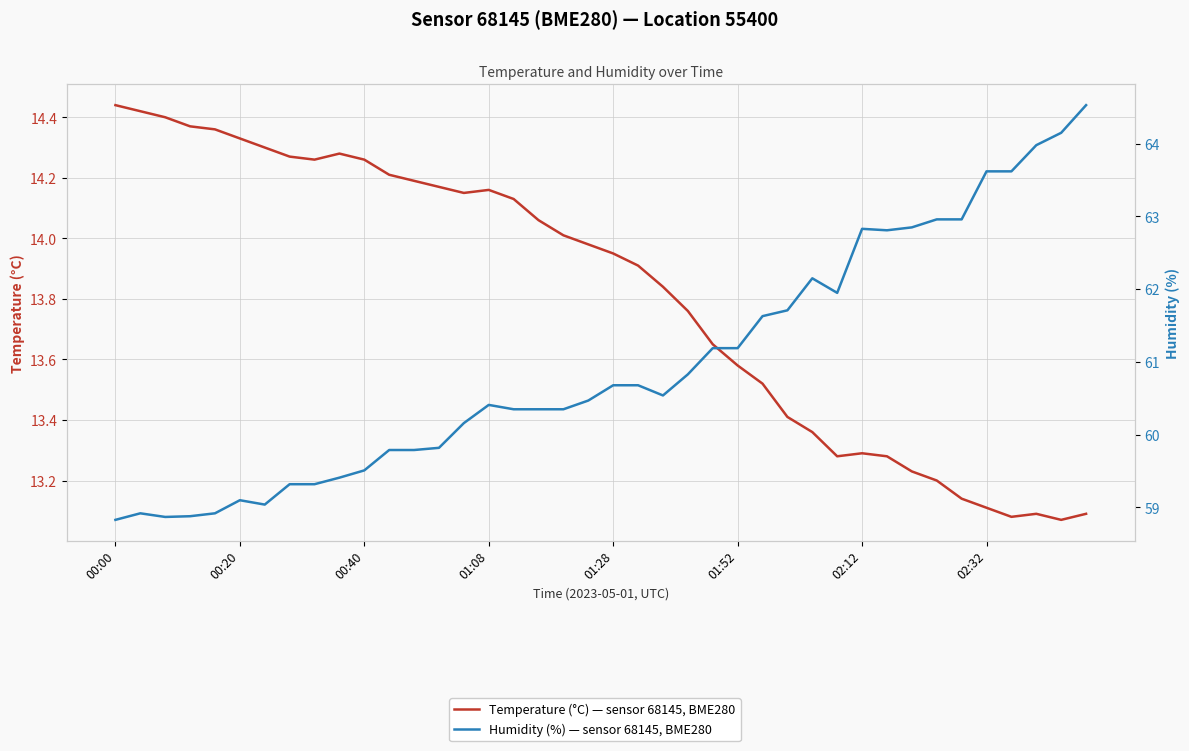

Which series has the largest total across all categories?

Humidity (%) — sensor 68145, BME280